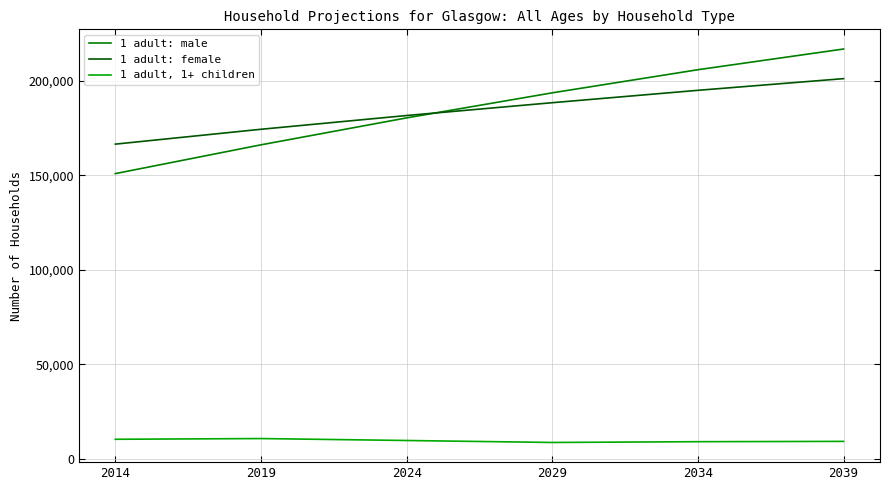

What is the difference between the highest and lowest values at 2039?

207846